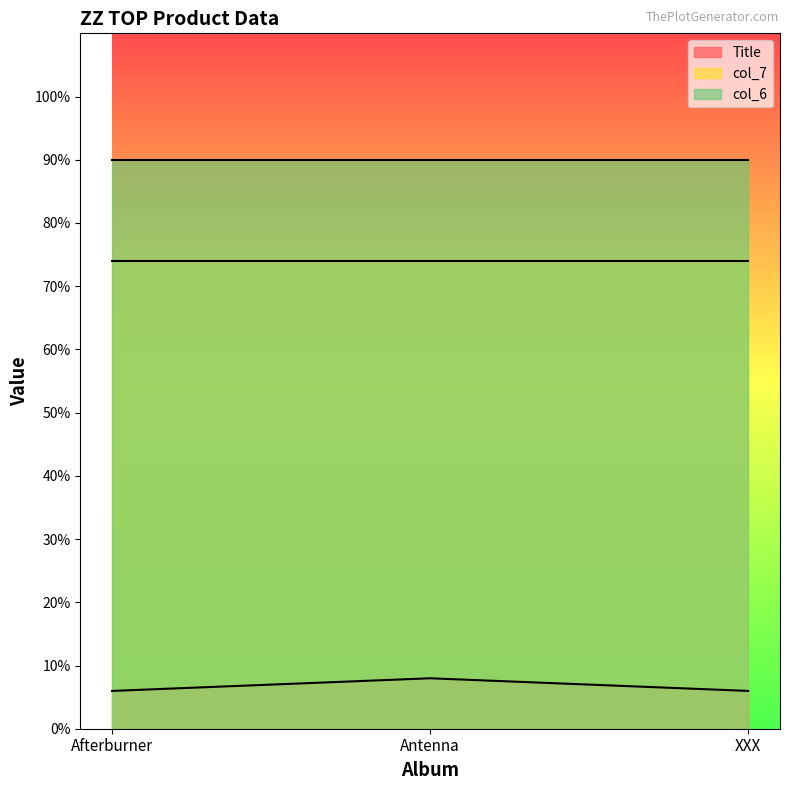

Reading left to right, list all the values displayed in this chart.

Title: 6.0	8.0	6.0
col_7: 74.0	74.0	74.0
col_6: 90.0	90.0	90.0